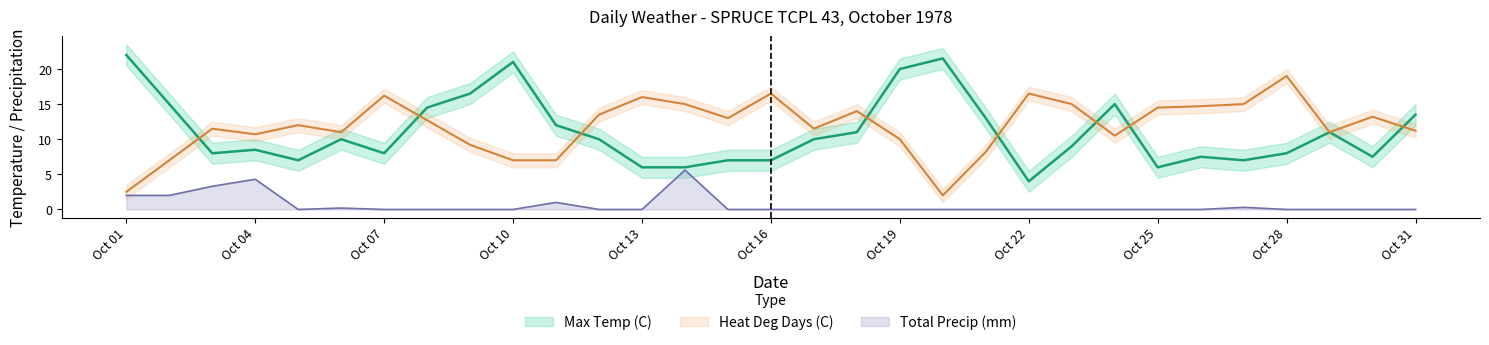

What are all the series names shown in the legend?

Max Temp (C), Heat Deg Days (C), Total Precip (mm)